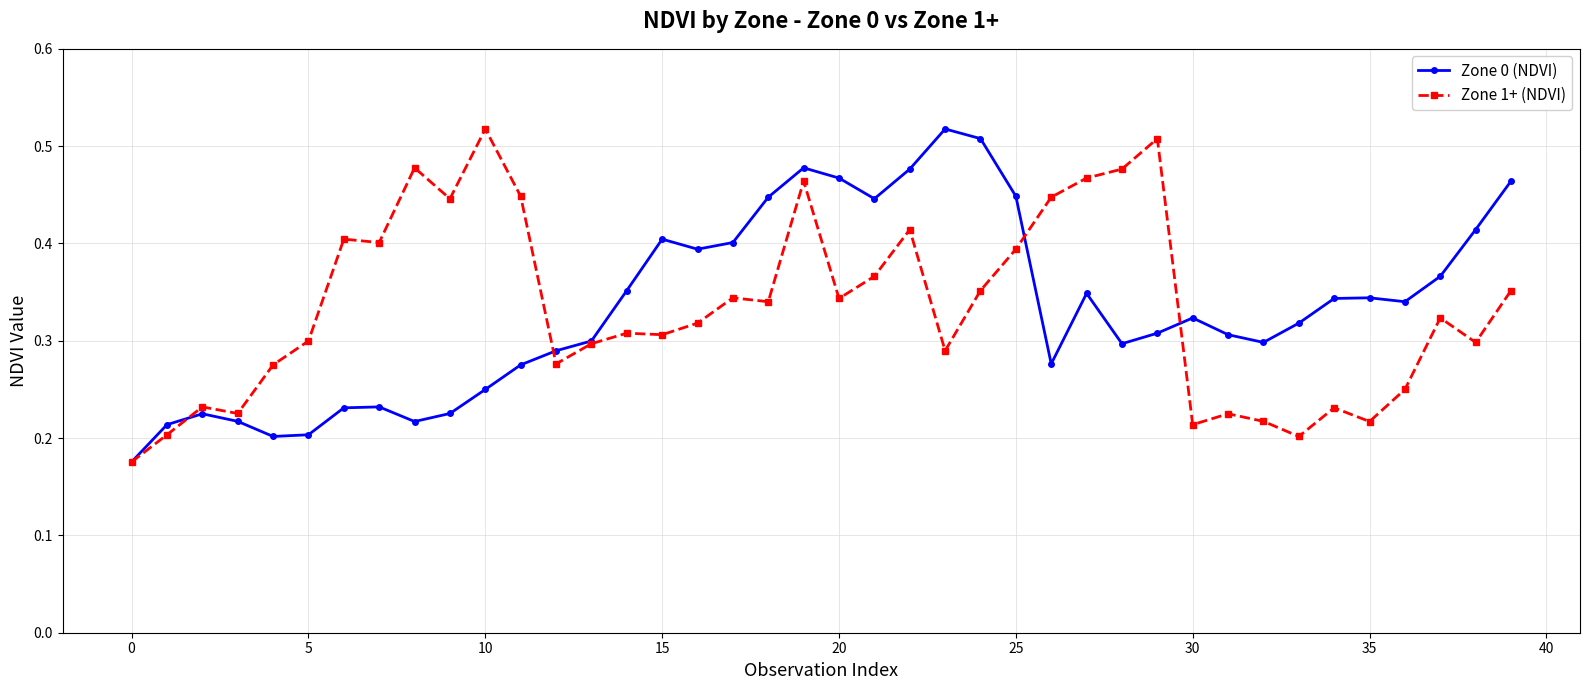

How many distinct data groups are displayed?

2